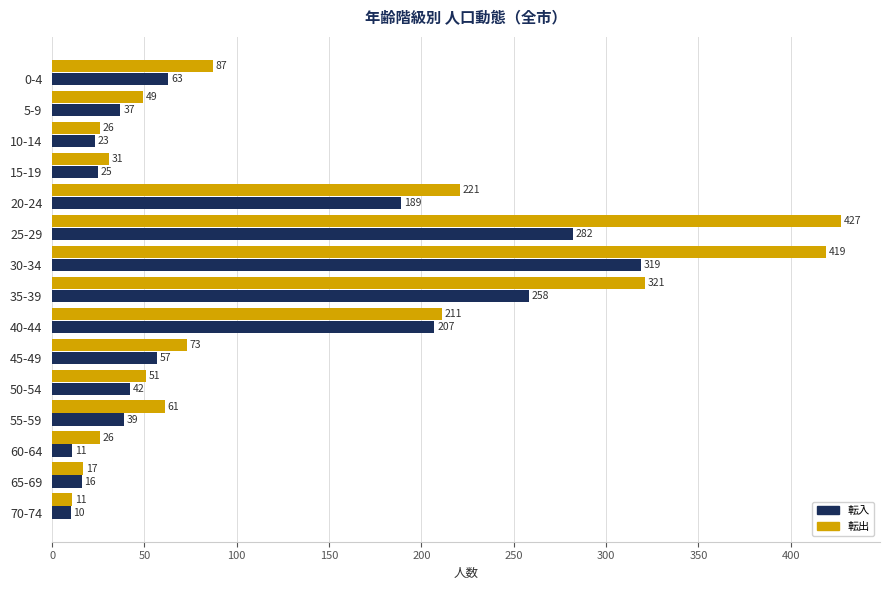

The value of 転入 at 0-4 is 30. True or false?

False